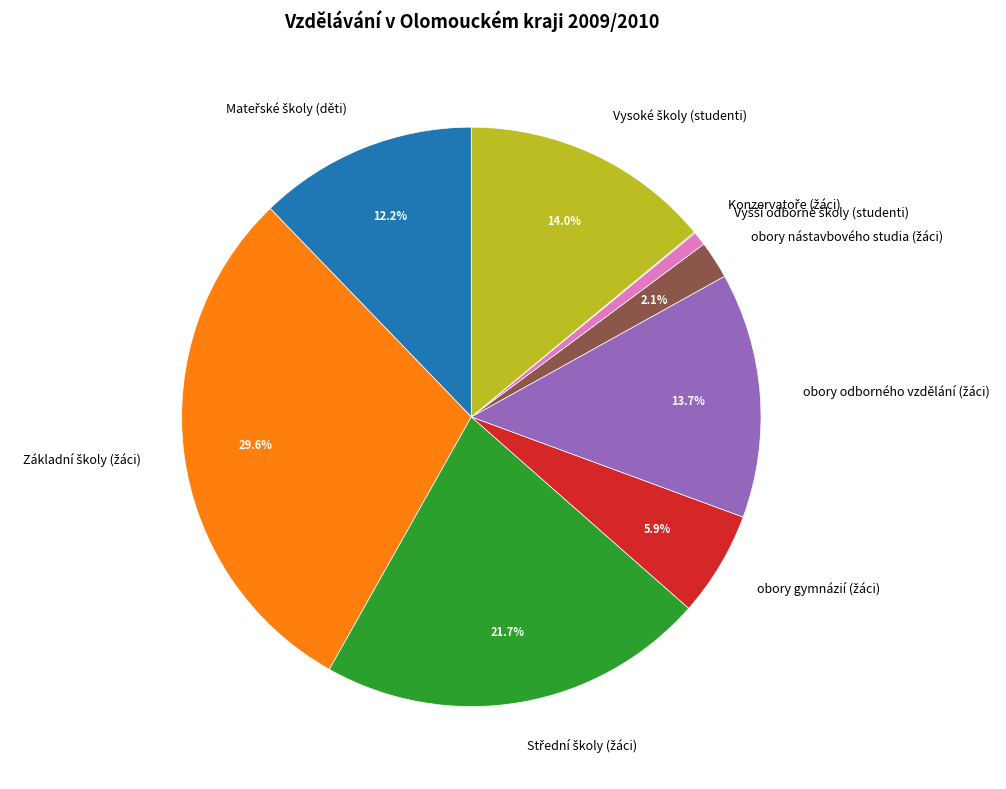

Does any single category account for the majority?

No